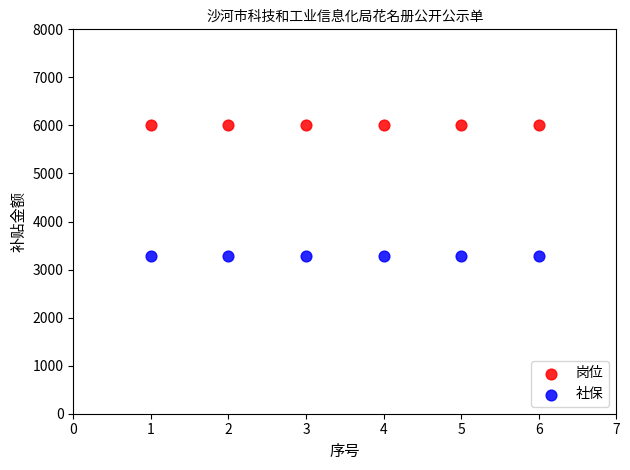

Which series reaches the maximum Y coordinate?

岗位